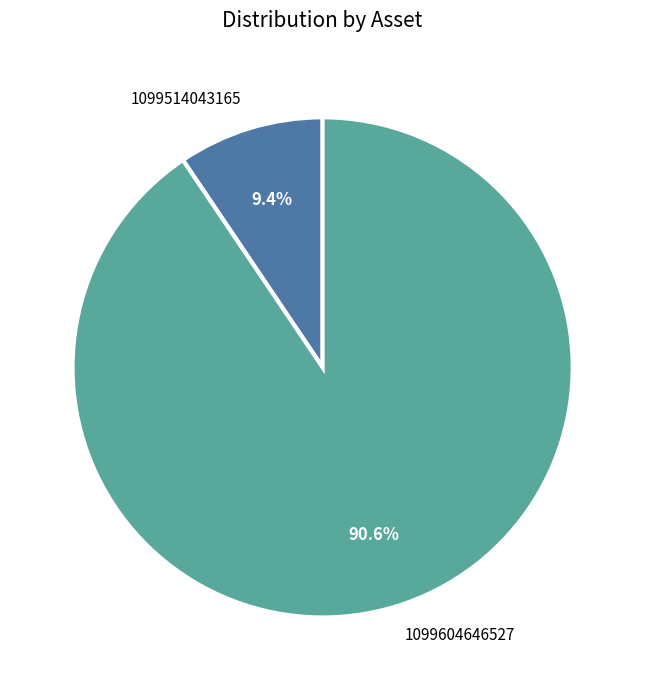

What percentage is the 1099604646527 slice, to the nearest percent?

91%